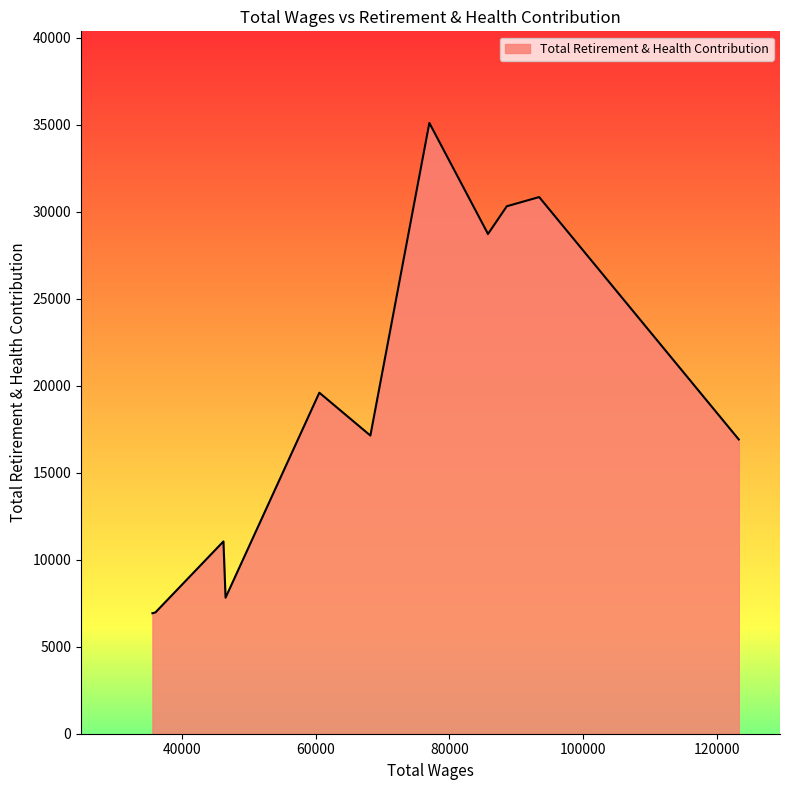

What is the smallest value displayed?

6923